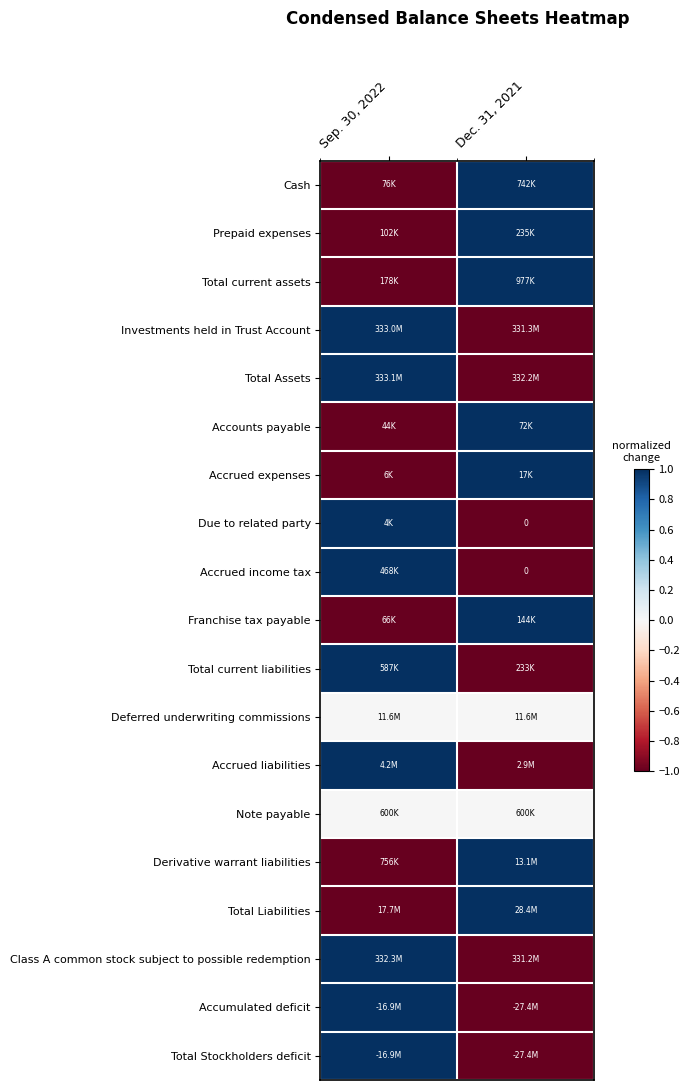

The value of Prepaid expenses at Dec. 31, 2021 is 1. True or false?

True